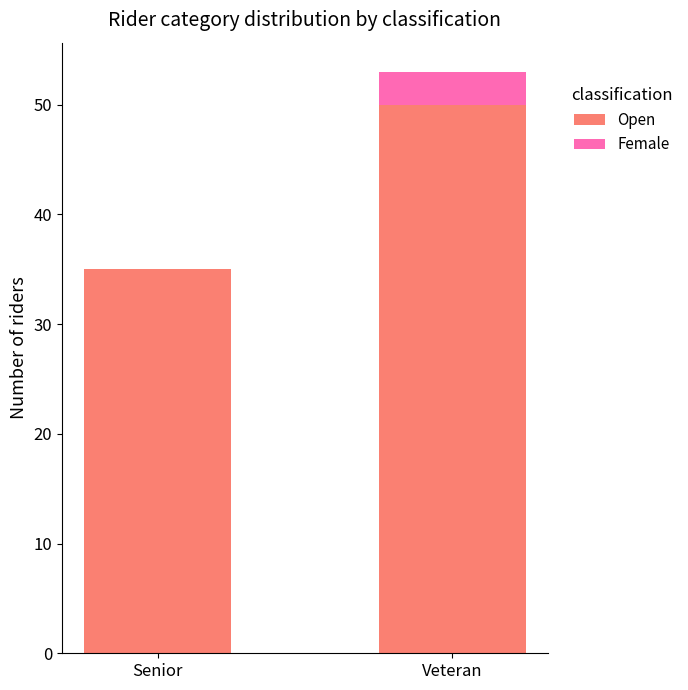

The value of Open at Veteran is 24. True or false?

False